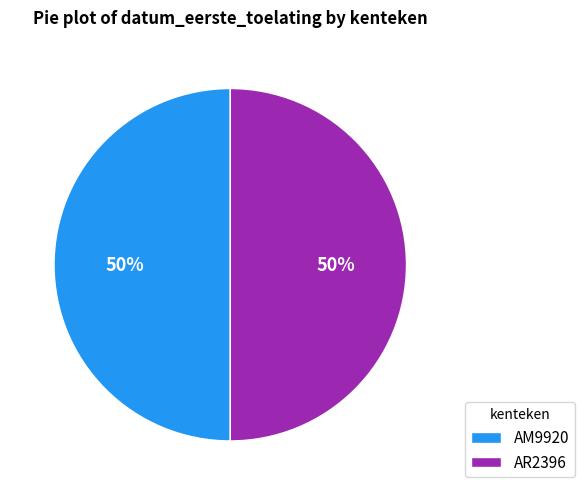

The AR2396 slice represents 57% of the pie. True or false?

False